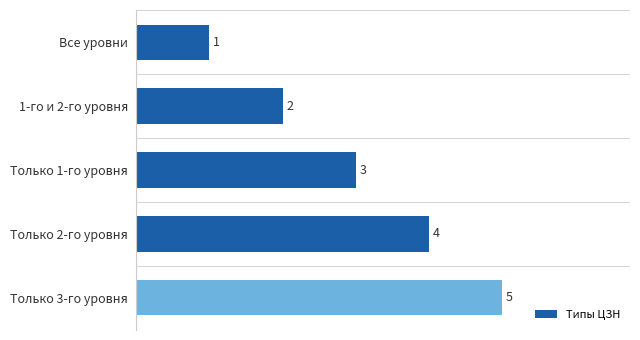

Rank the categories by value from lowest to highest.

Все уровни, 1-го и 2-го уровня, Только 1-го уровня, Только 2-го уровня, Только 3-го уровня